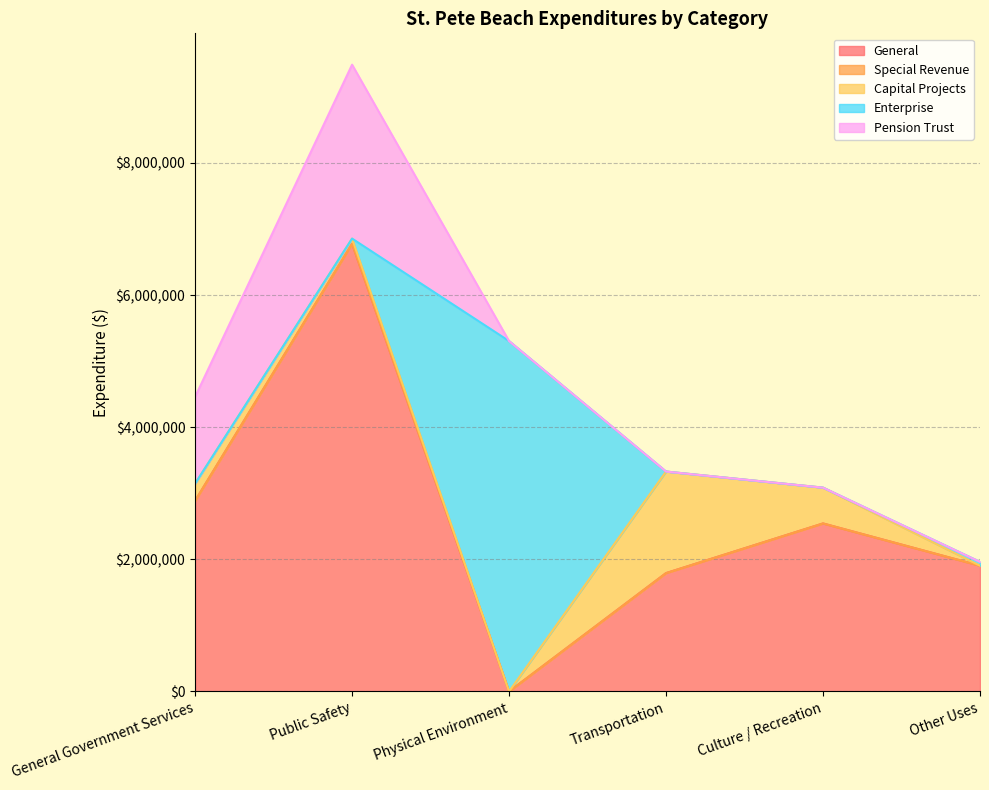

At which category does the chart reach its minimum across all series?

Physical Environment